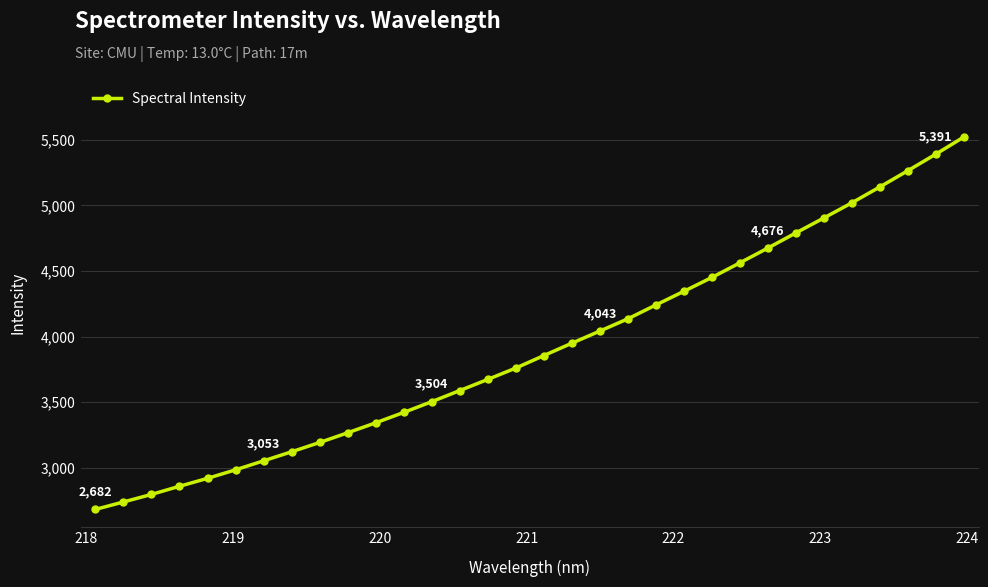

Is this an area chart (filled region under the line)?

No